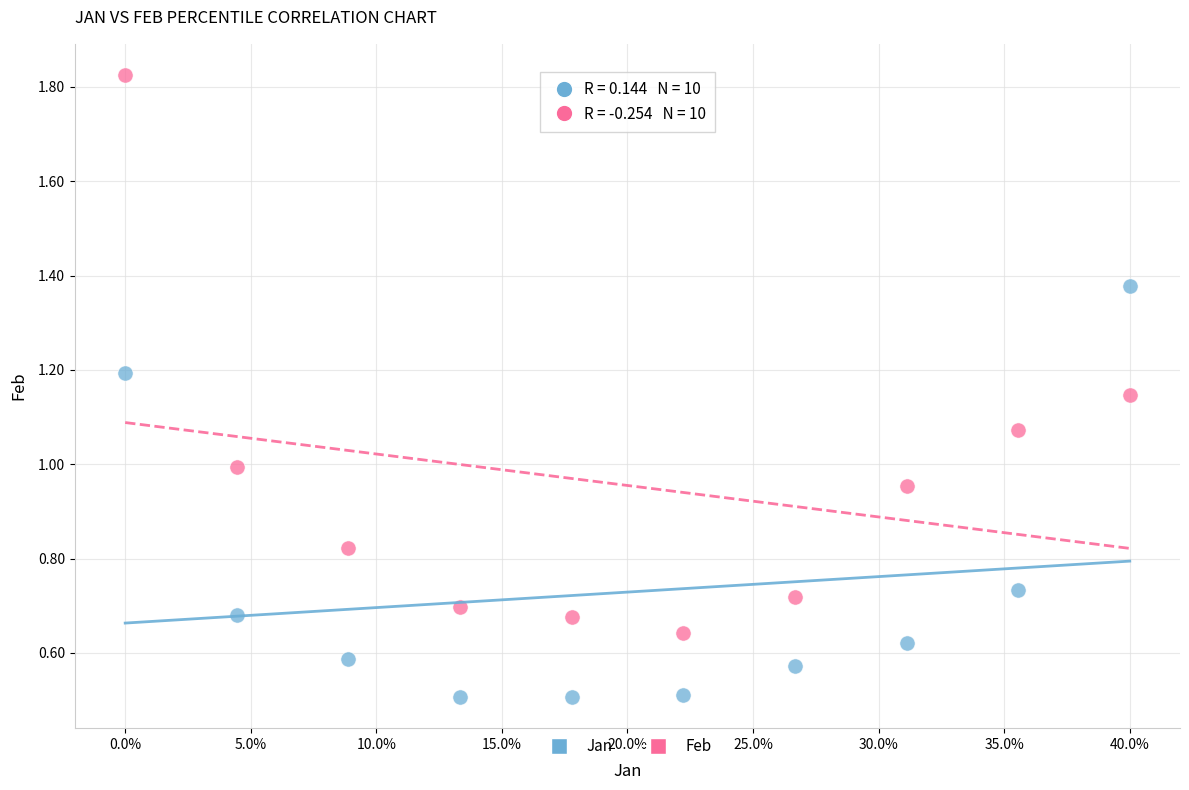

Across all data points, what is the range of Y values (max minus min)?

1.3